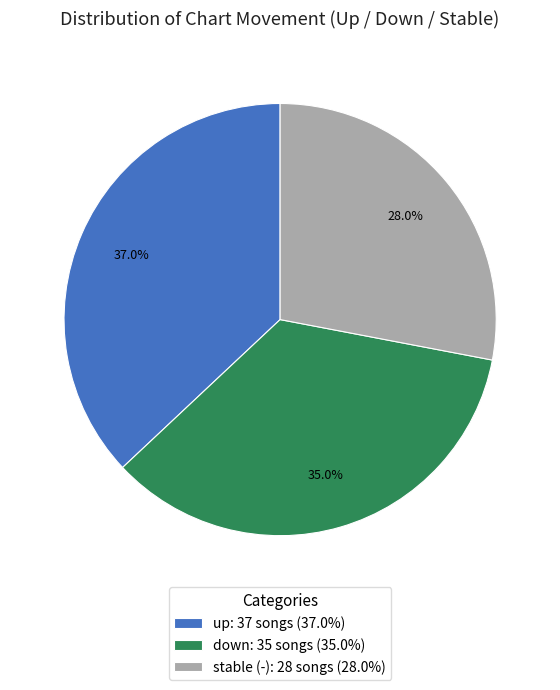

Combined, what portion of the pie is down: 35 songs (35.0%) and stable (-): 28 songs (28.0%)?

63.0%